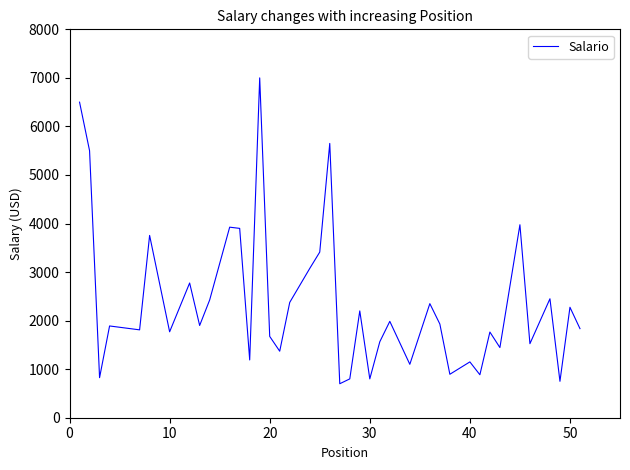

How many categories are shown in the chart?

40